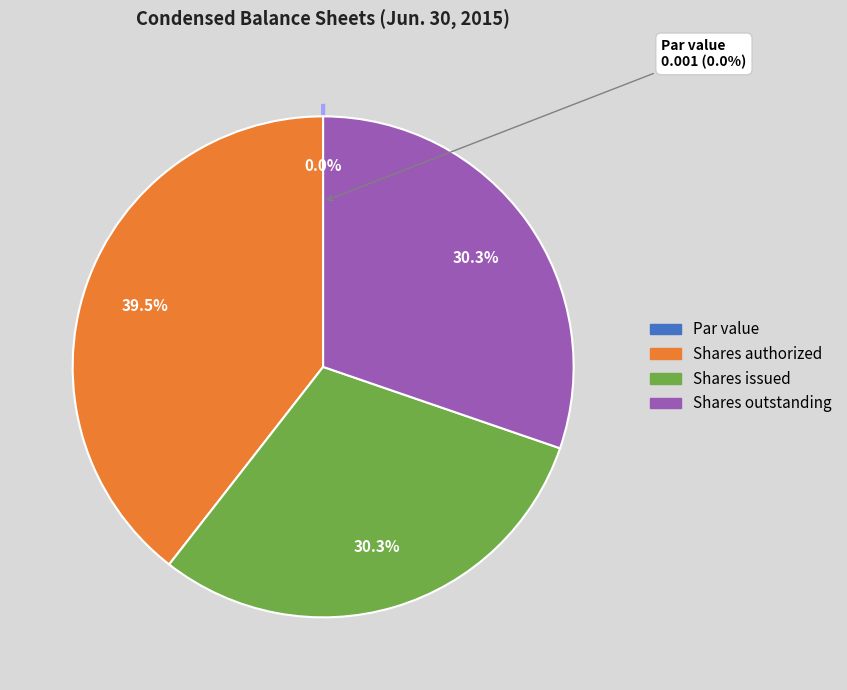

Count the number of slices in the pie.

4